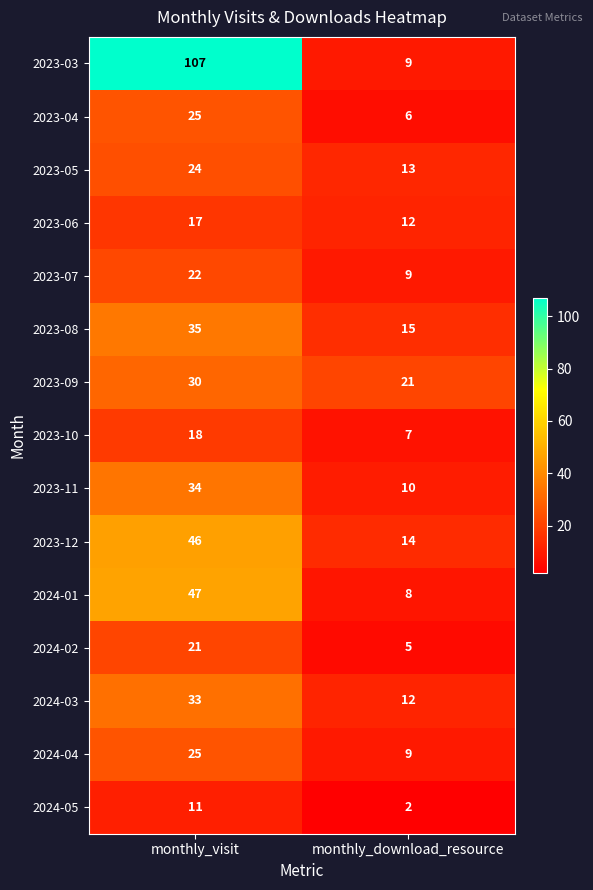

At which label is 2023-07 closest to 15?

monthly_download_resource